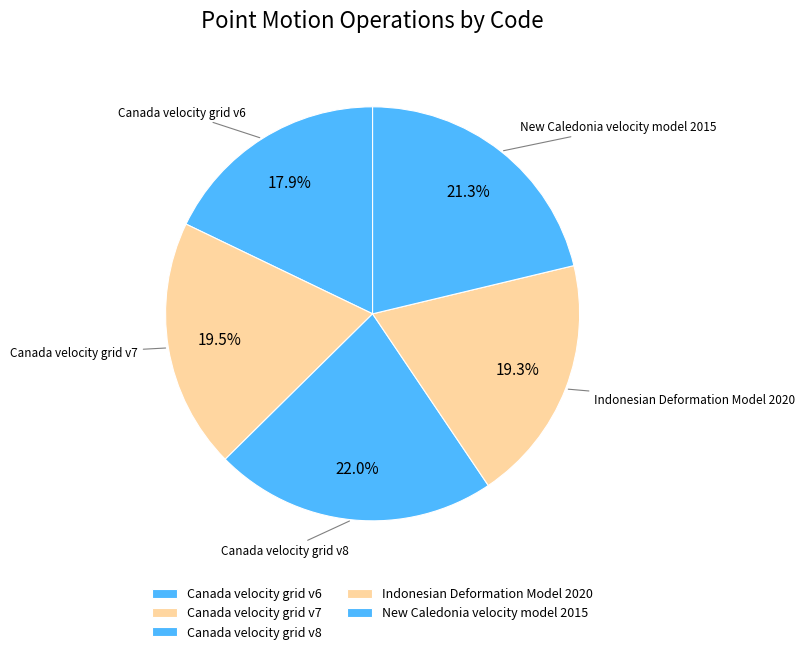

To the nearest percent, what is the difference between the Canada velocity grid v8 and Indonesian Deformation Model 2020 slice percentages?

3%